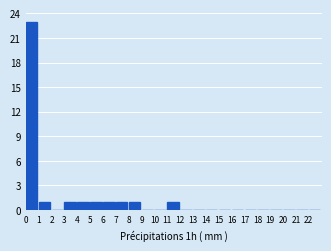

What is the height of the bar covering 7 to 8 on the x-axis? The values are not printed on the chart, so give them approximately, as read against the axis.

1